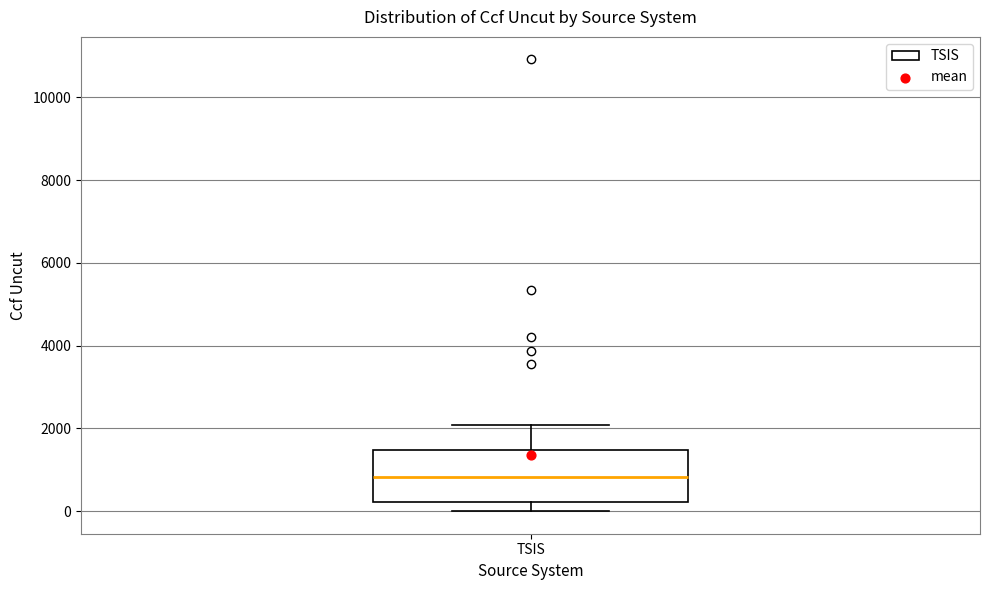

Transcribe this box plot: give where the median line is, the range the box spans, and where the two whiskers end, as read against the y-axis. The values are not printed on the chart, so give them approximately, as read against the axis.

median 800, box 200 to 1400, whiskers 0 to 2000